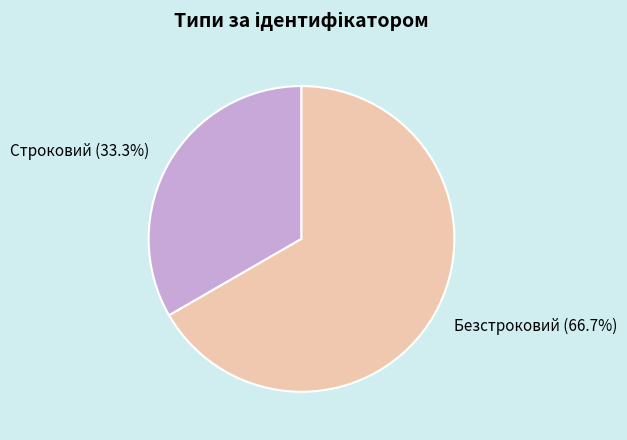

How many segments does this pie chart have?

2